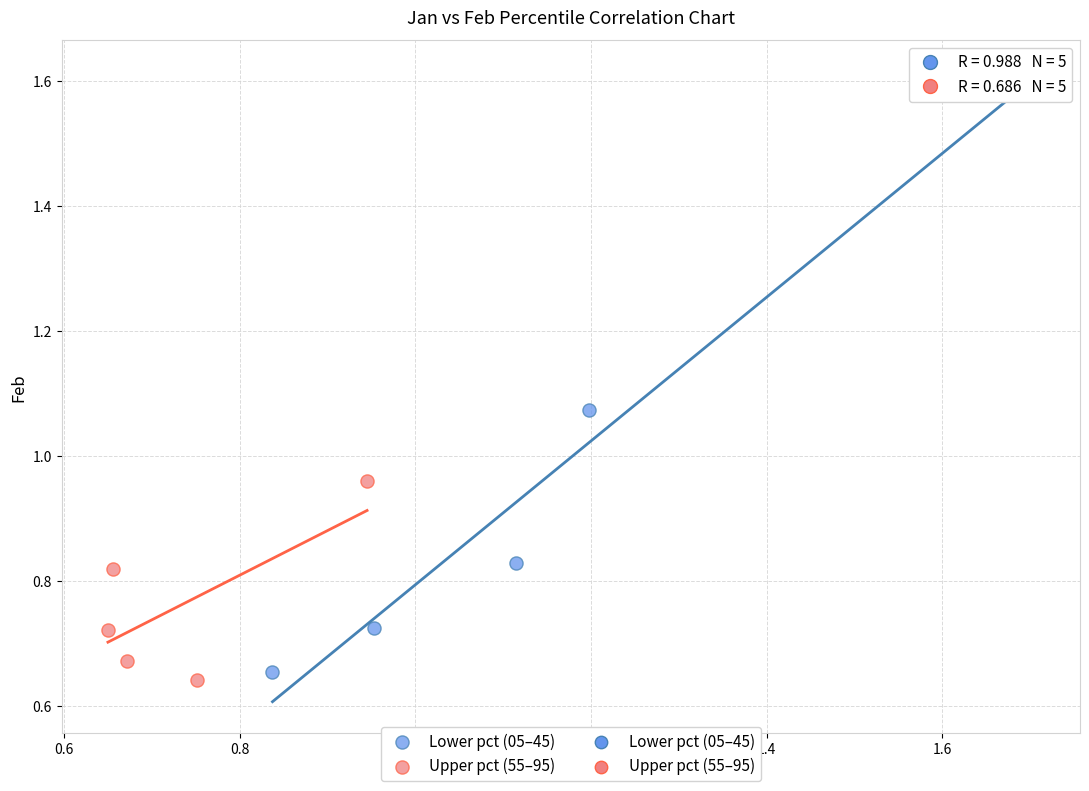

Which series has the widest spread of Y values?

Lower pct (05–45)